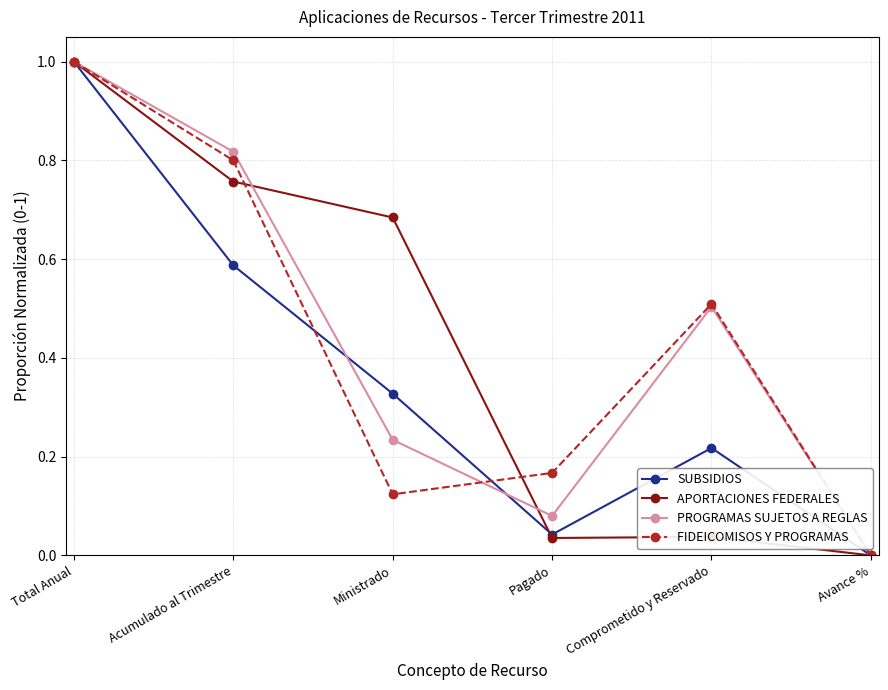

Which series changed the most between Acumulado al Trimestre and Pagado?

PROGRAMAS SUJETOS A REGLAS